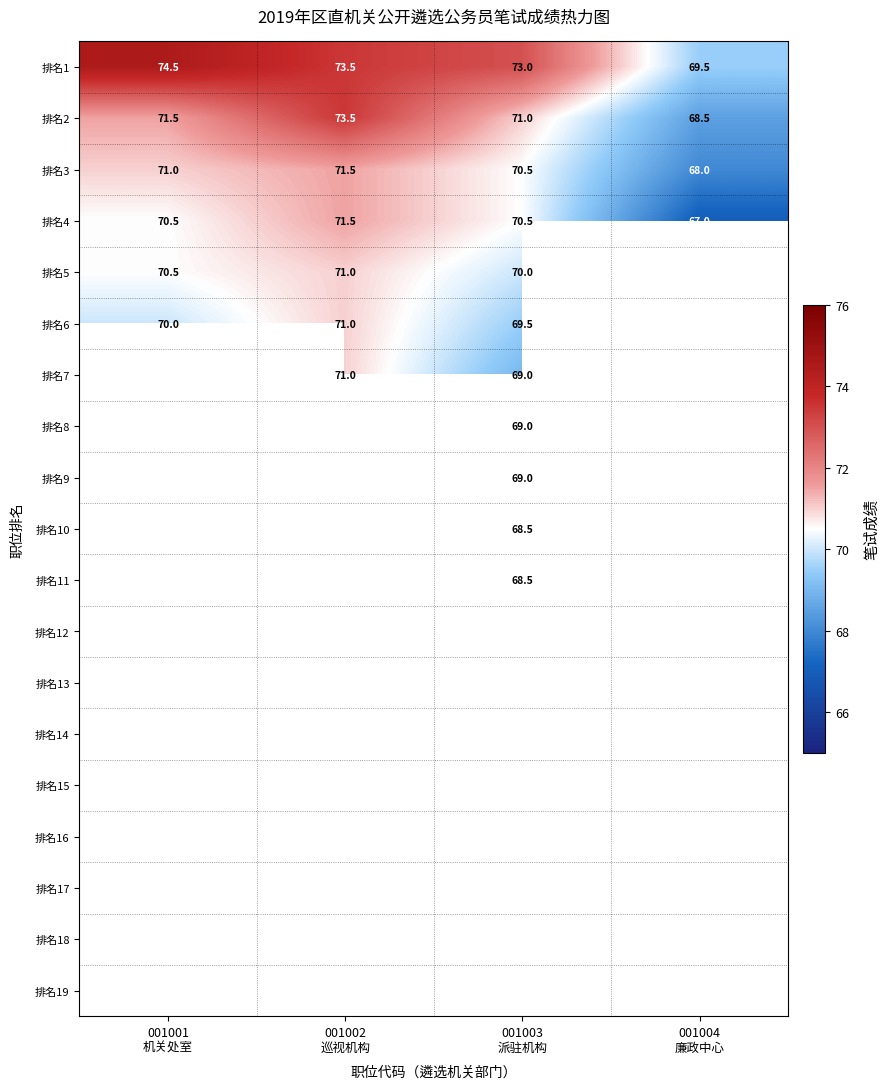

At which category is the sum across all series the highest?

001003
派驻机构